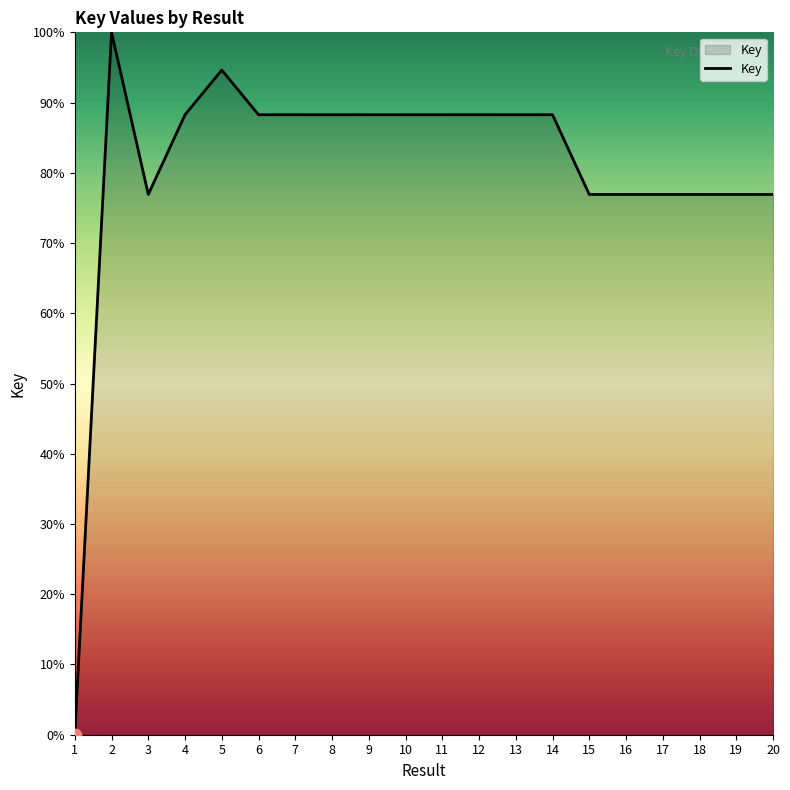

What is the ratio of the value at 12 to the value at 18?

1.1